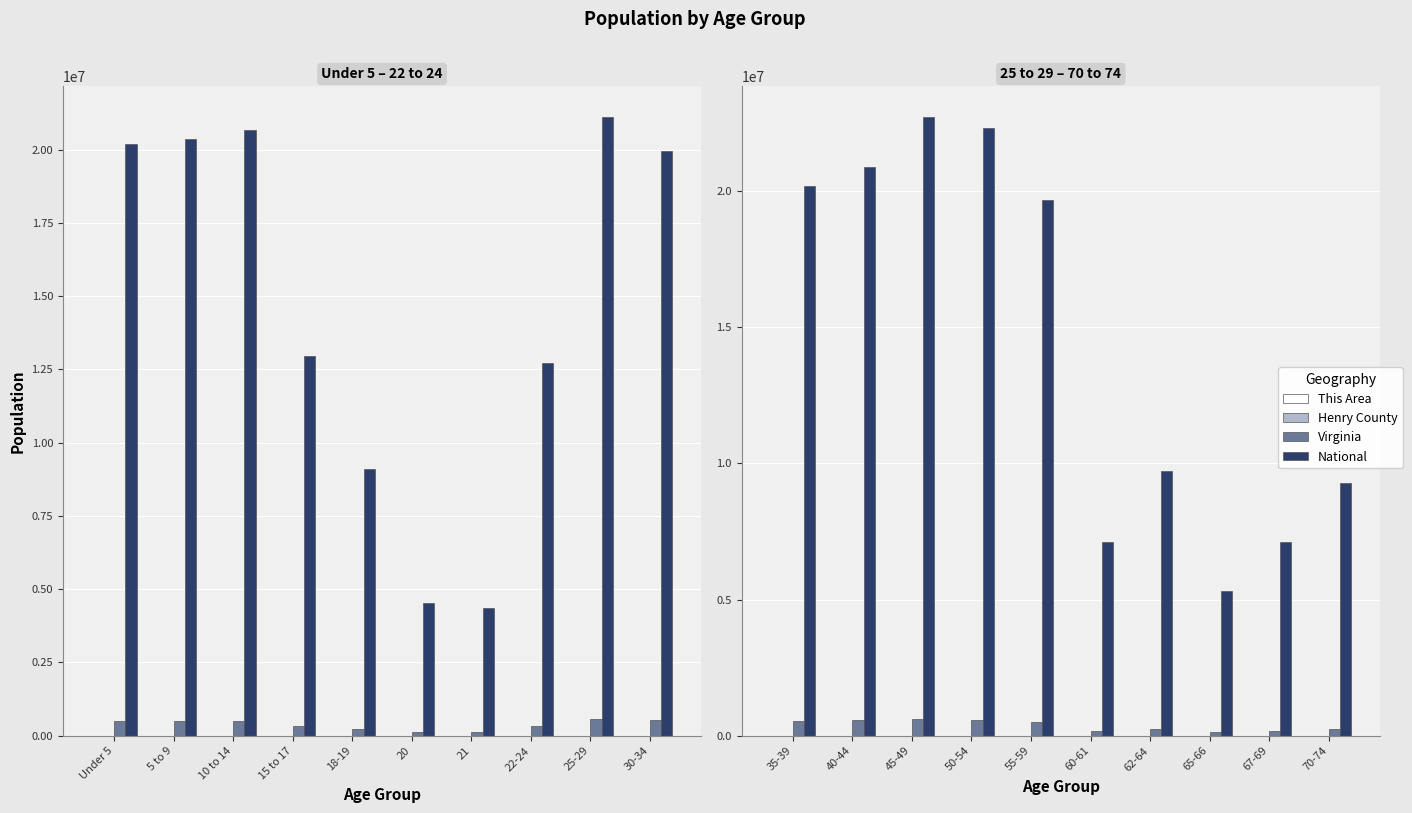

Which category has the lowest value in the This Area series?

65-66